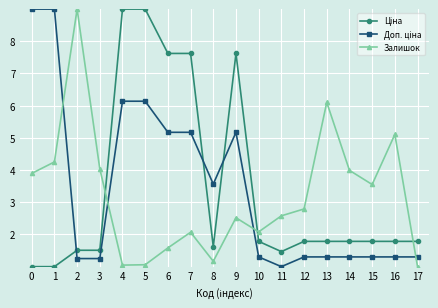

At which category does Залишок reach its first local peak?

2